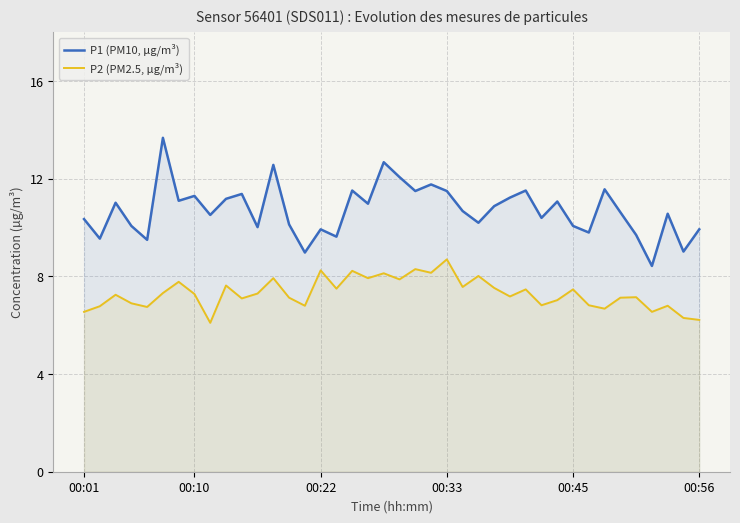

Count the number of categories in the chart.

40